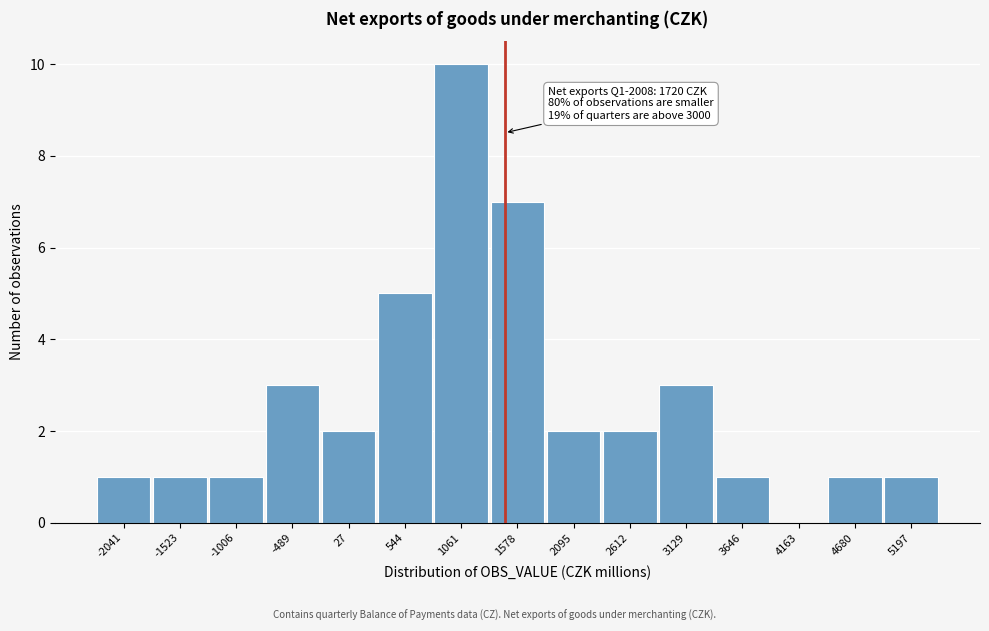

Reading left to right, list all the values displayed in this chart.

-2041=1	-1523=1	-1006=1	-489=3	27=2	544=5	1061=10	1578=7	2095=2	2612=2	3129=3	3646=1	4163=0	4680=1	5197=1